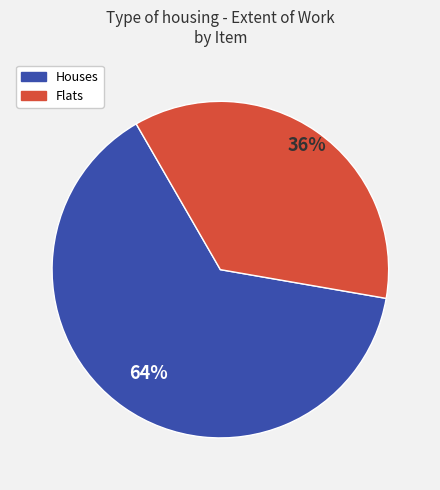

To the nearest percent, what is the difference between the largest and smallest slice percentages?

28%